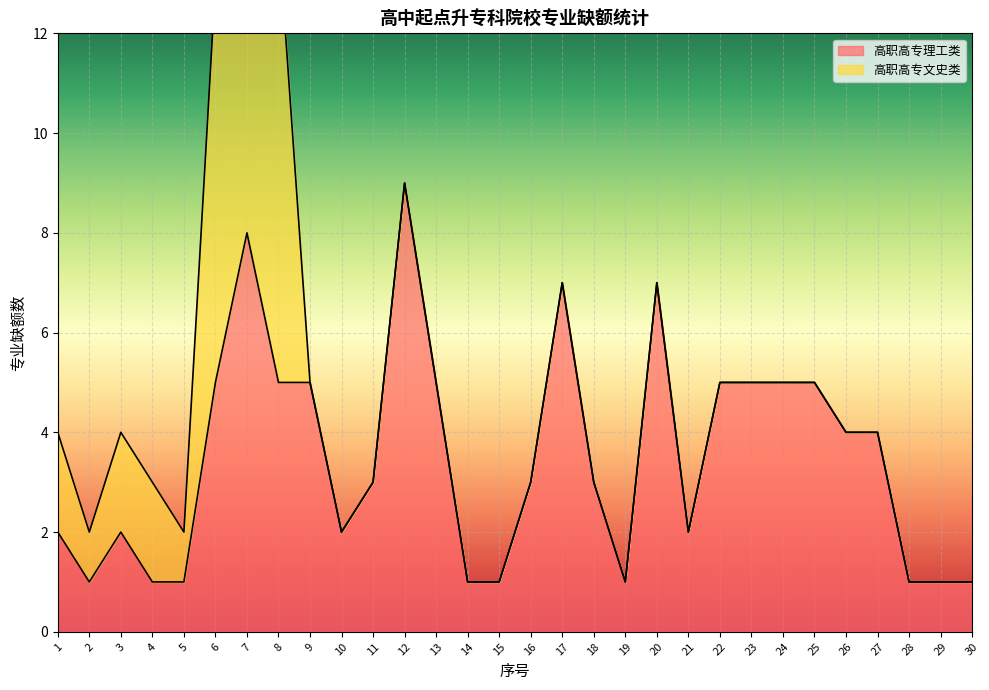

What is the difference between the values at 6 and 21?

3